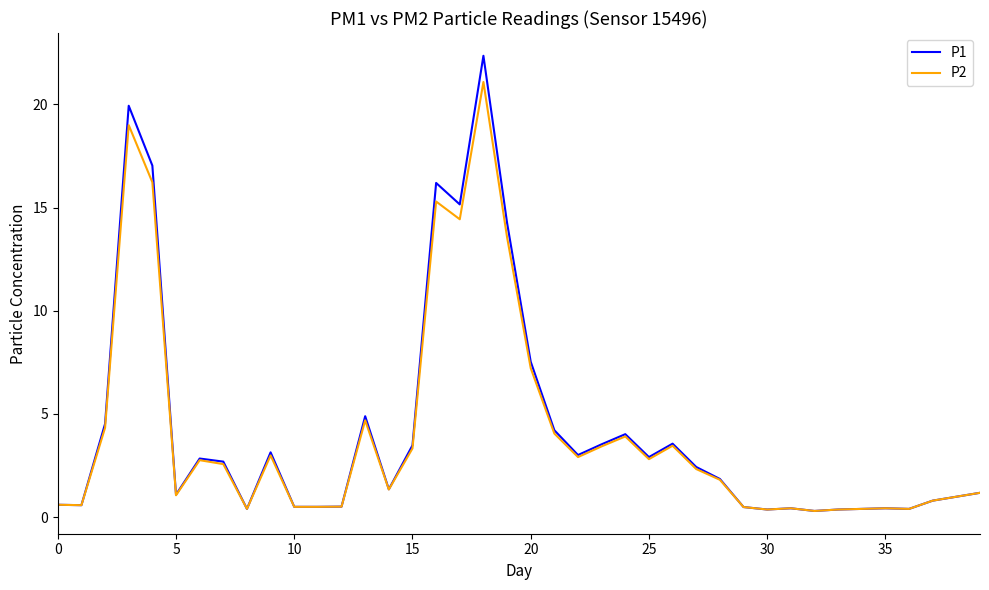

Which series has the widest spread of values?

P1